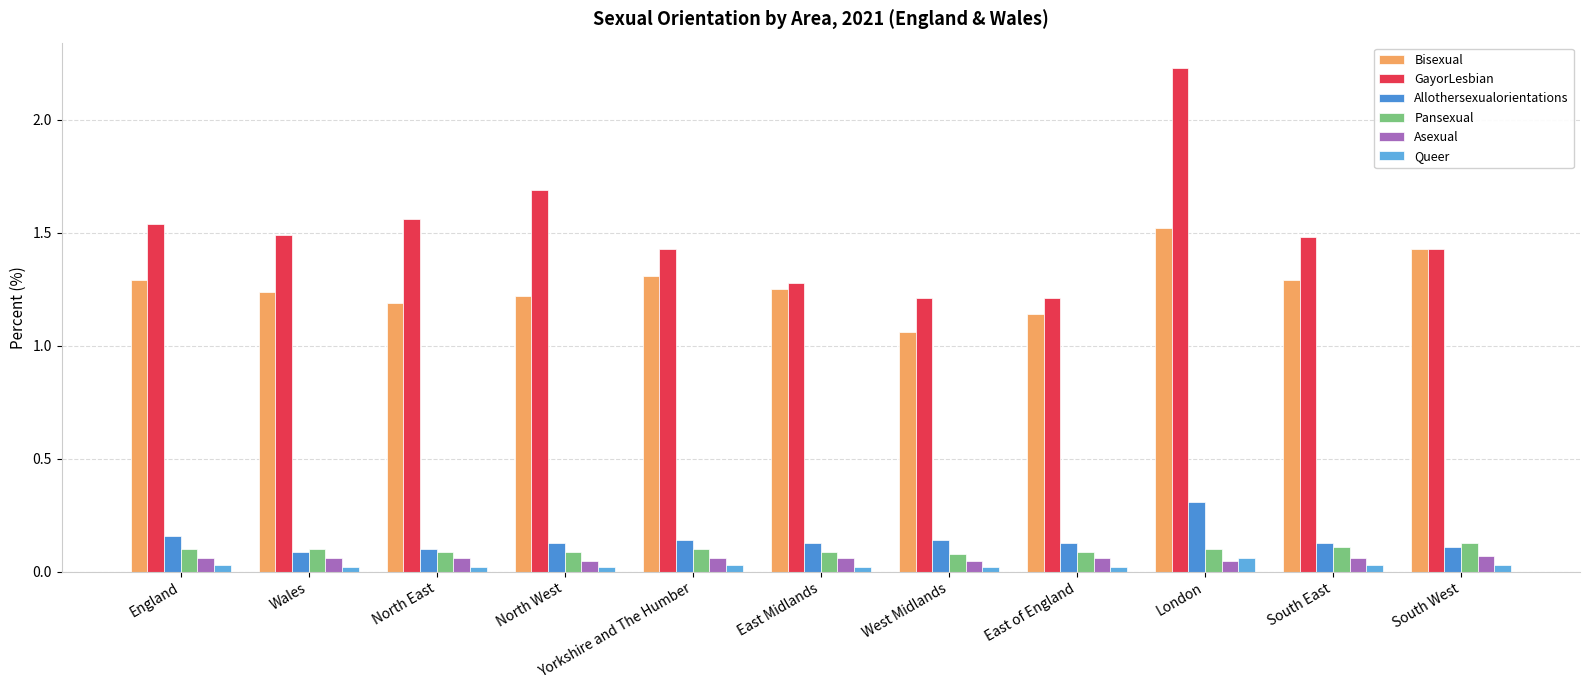

What is the total value across all series at England?

3.2